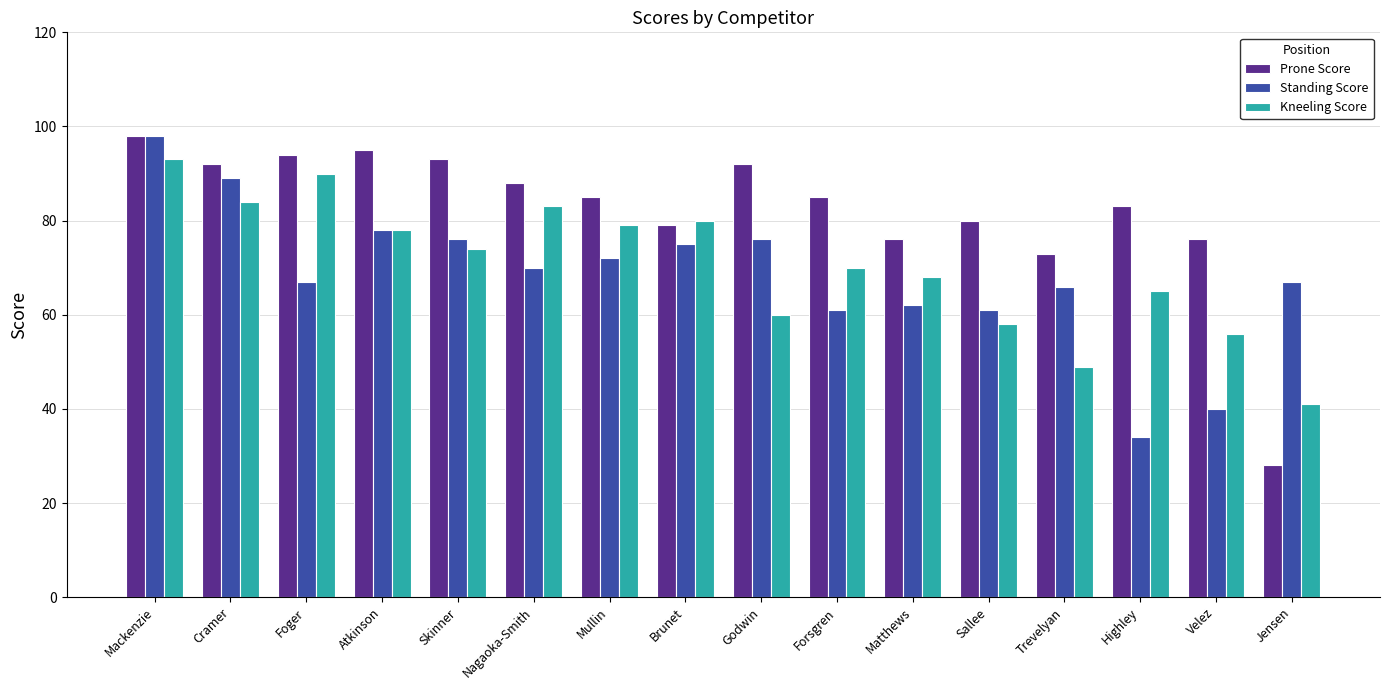

What is the sum of all Prone Score values?

1317